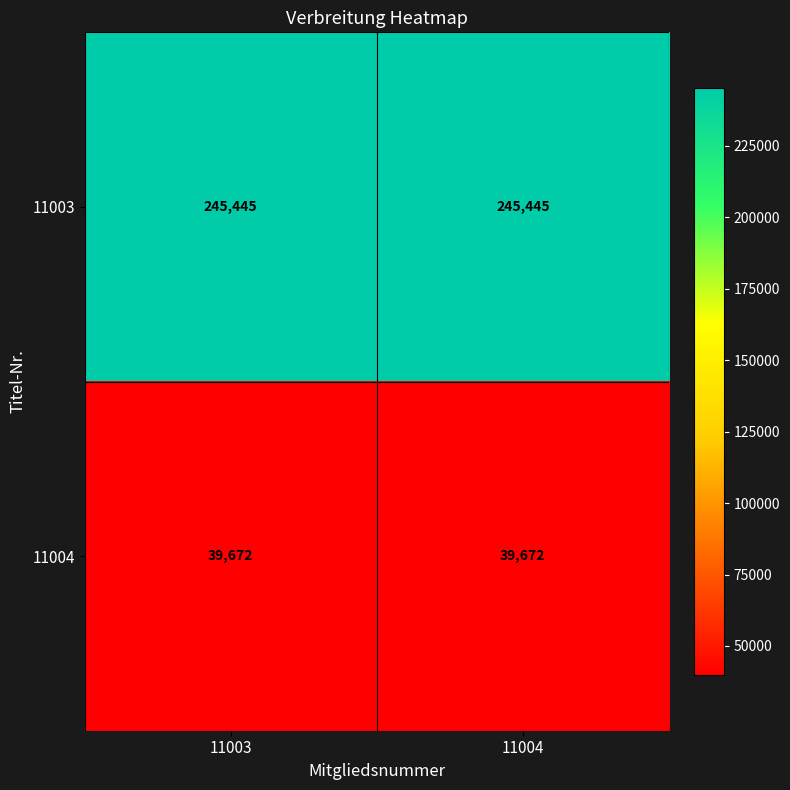

What is the approximate value of 11003 at 11004?

245445